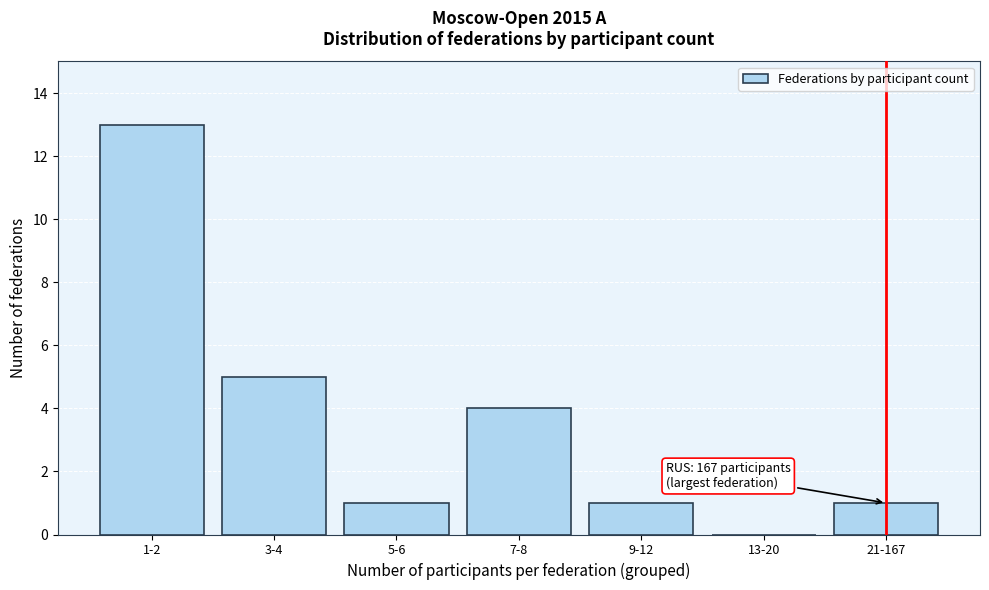

Reading left to right, transcribe all the data shown in this chart.

1-2=13	3-4=5	5-6=1	7-8=4	9-12=1	13-20=0	21-167=1